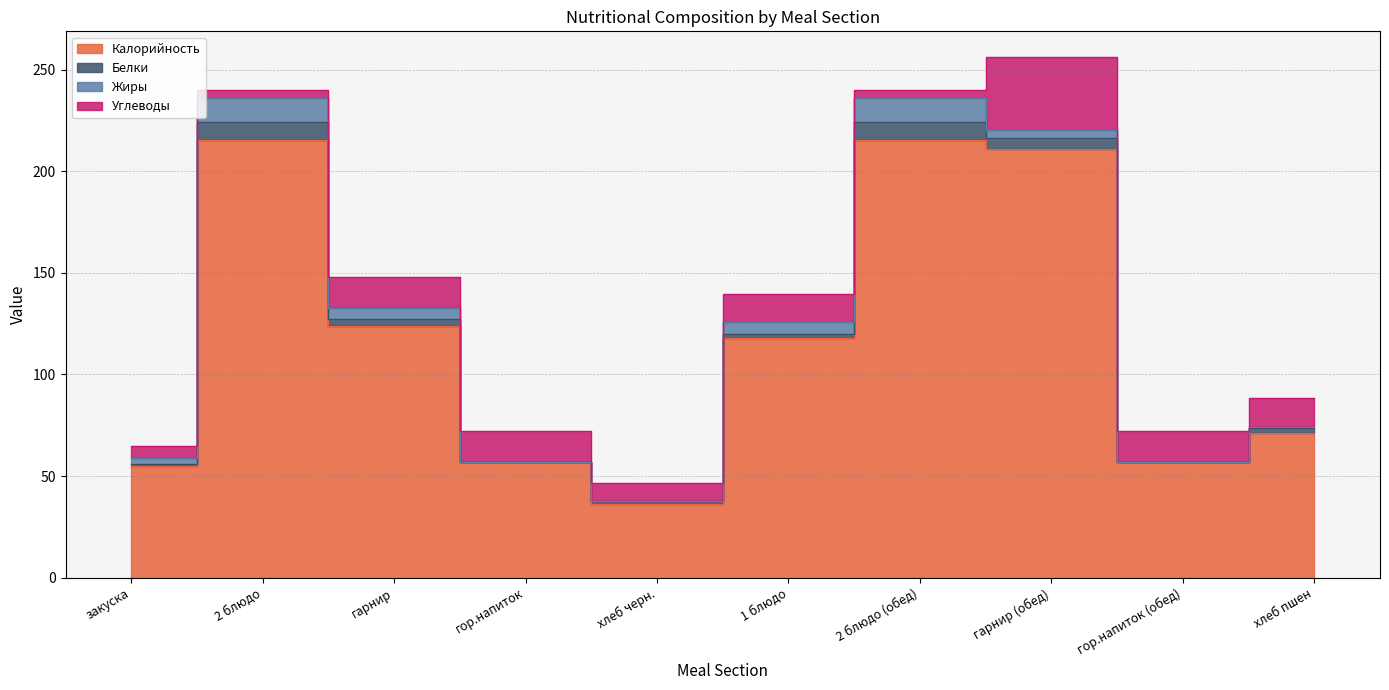

Where is the first local maximum for Белки?

2 блюдо